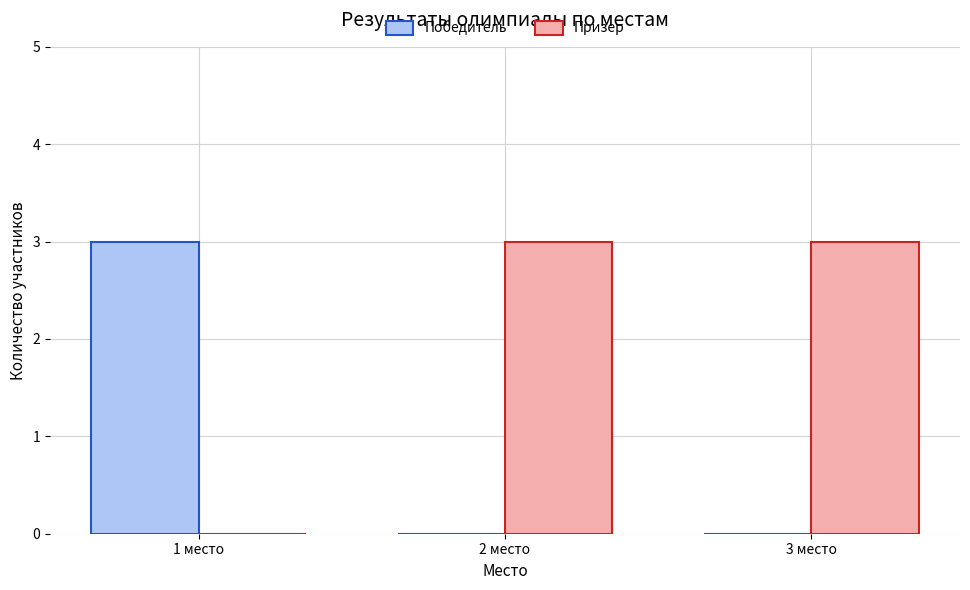

Is the value of Победитель at 1 место greater than the value of Призер at 1 место?

Yes